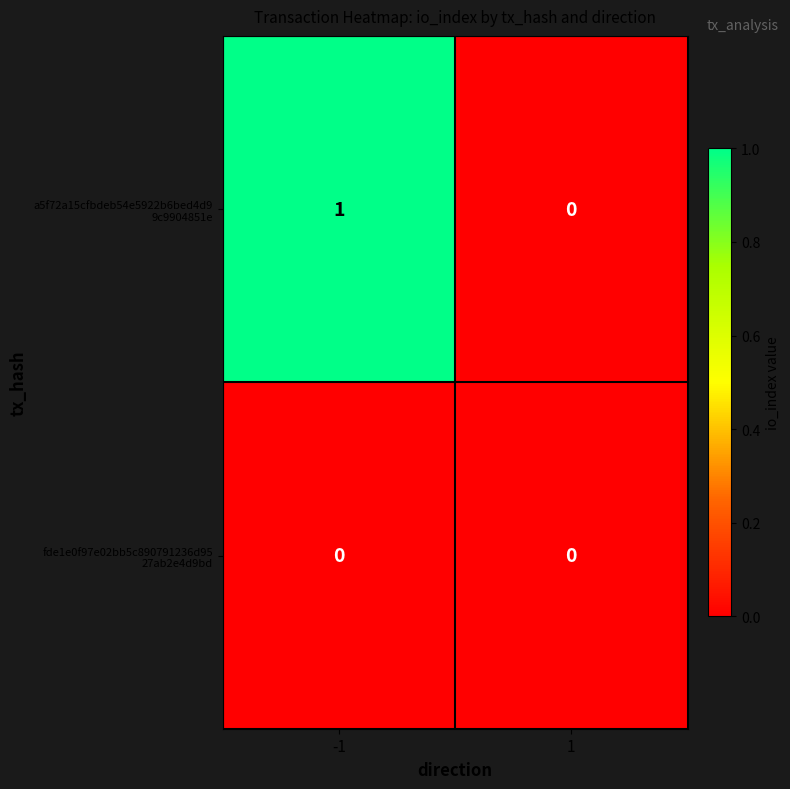

Rank the series at -1 from lowest to highest value.

fde1e0f97e02bb5c890791236d95 27ab2e4d9bd, a5f72a15cfbdeb54e5922b6bed4d9 9c9904851e